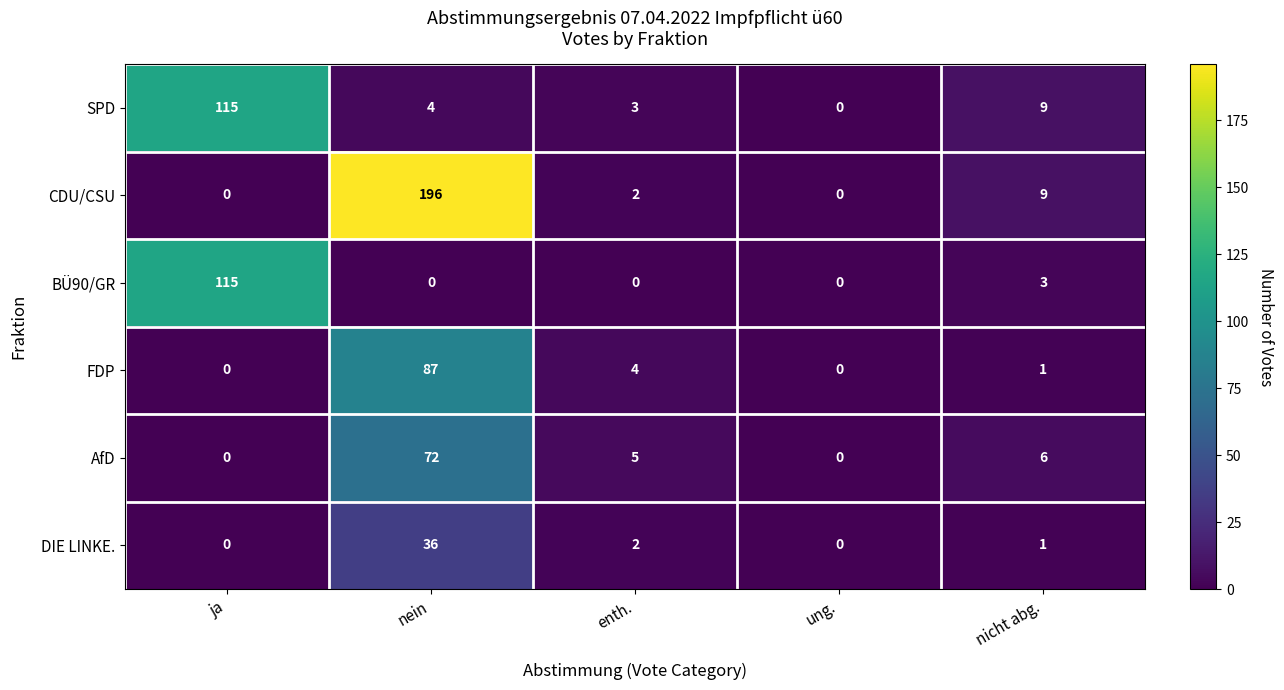

True or false: DIE LINKE. has a value of 1 at nicht abg..

True